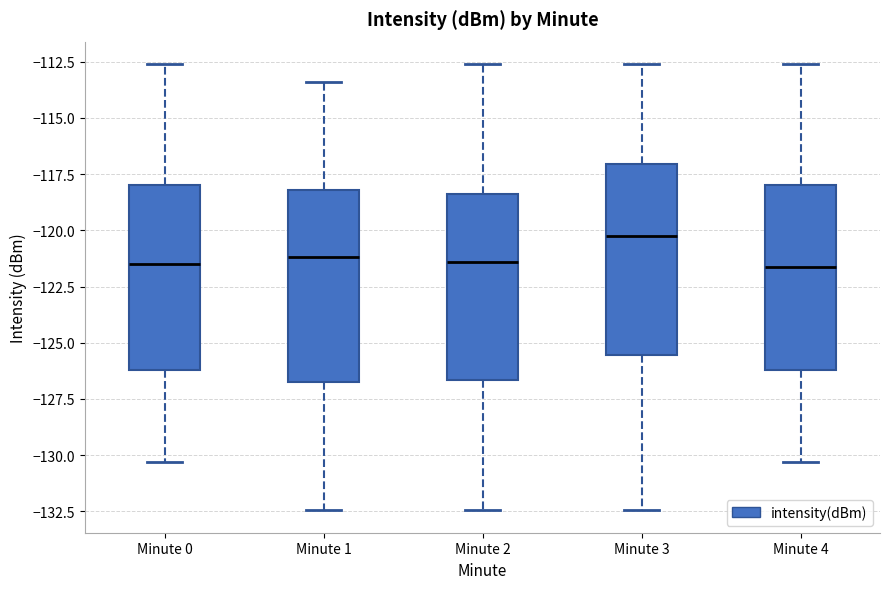

Reading left to right, read every box against the y-axis: the position of its median line, the range the box covers, and the ends of its whiskers. The values are not printed on the chart, so give them approximately, as read against the axis.

Minute 0: median -121.5, box -126.0 to -118.0, whiskers -130.5 to -112.5
Minute 1: median -121.0, box -126.5 to -118.0, whiskers -132.5 to -113.5
Minute 2: median -121.5, box -126.5 to -118.5, whiskers -132.5 to -112.5
Minute 3: median -120.0, box -125.5 to -117.0, whiskers -132.5 to -112.5
Minute 4: median -121.5, box -126.0 to -118.0, whiskers -130.5 to -112.5